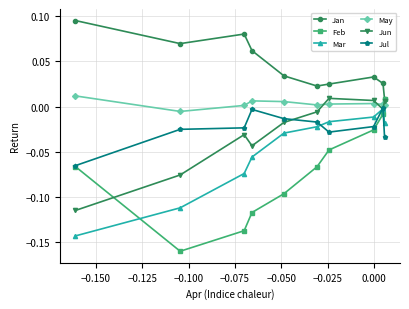

How many lines are shown in the chart?

6